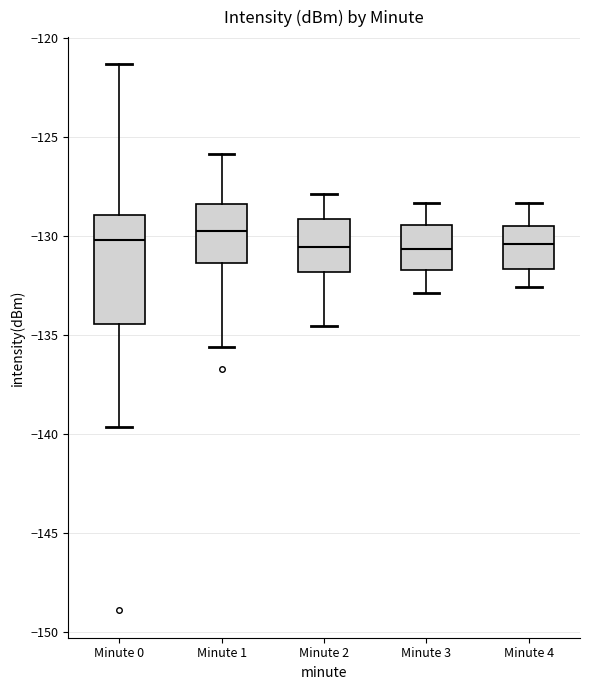

Reading left to right, transcribe this box plot: for each box, give where its median line is, the range the box spans, and where its two whiskers end, as read against the y-axis. The values are not printed on the chart, so give them approximately, as read against the axis.

Minute 0: median -130.0, box -134.5 to -129.0, whiskers -139.5 to -121.5
Minute 1: median -130.0, box -131.5 to -128.5, whiskers -135.5 to -126.0
Minute 2: median -130.5, box -132.0 to -129.0, whiskers -134.5 to -128.0
Minute 3: median -130.5, box -131.5 to -129.5, whiskers -133.0 to -128.5
Minute 4: median -130.5, box -131.5 to -129.5, whiskers -132.5 to -128.5